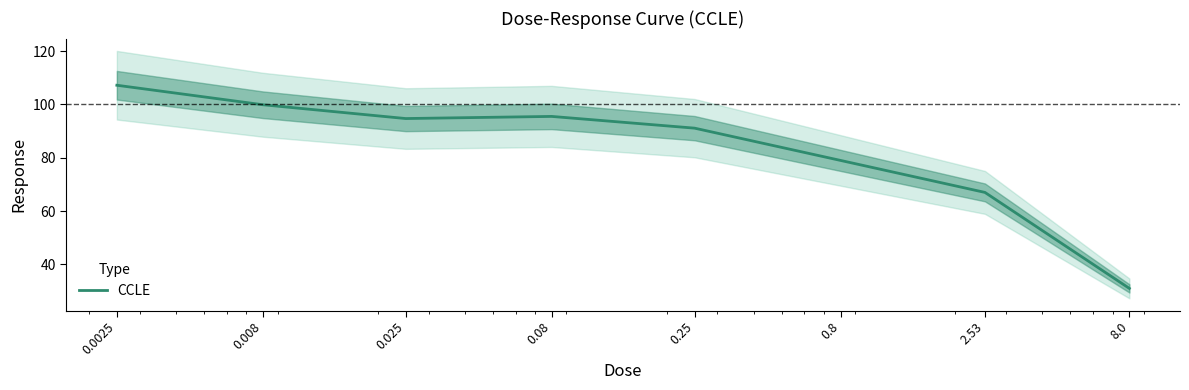

Is it true that the value at 8.0 is 10.7?

False